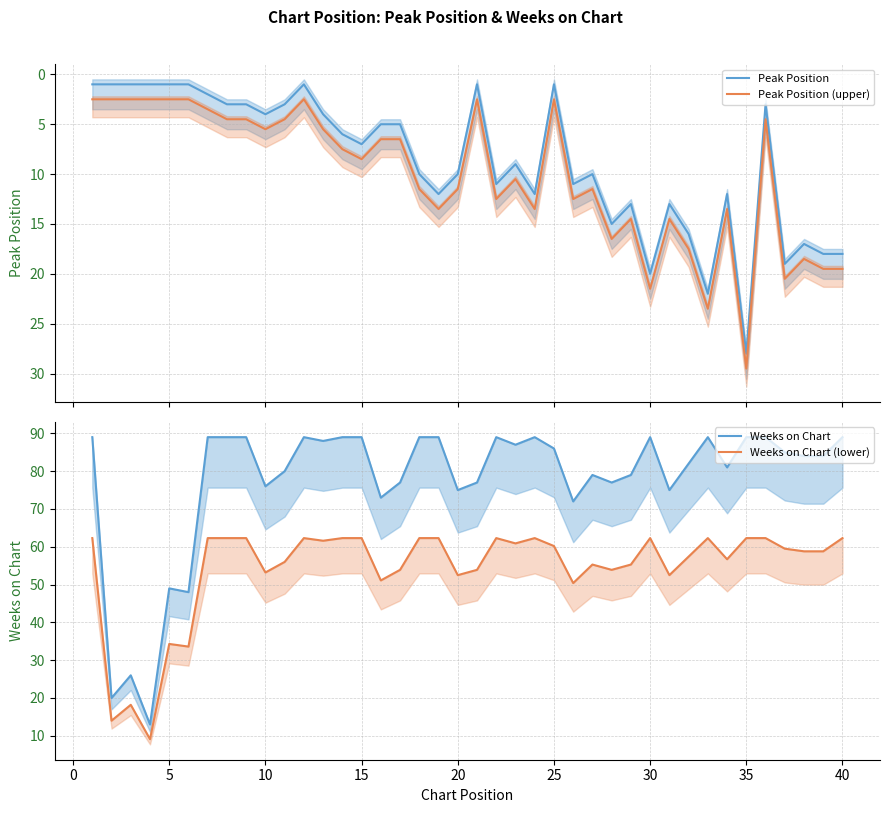

True or false: Peak Position (upper) and Peak Position intersect in this chart.

False